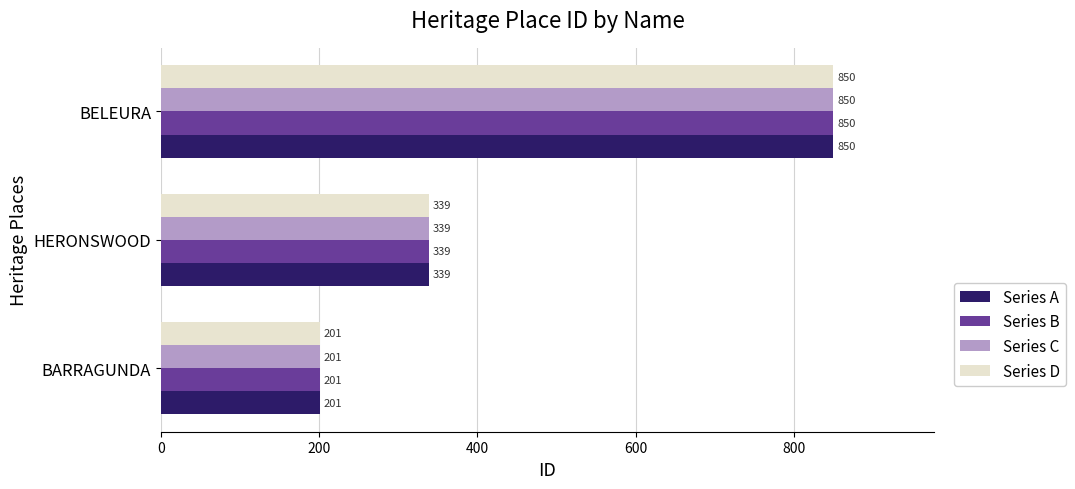

Is the value of Series C at HERONSWOOD greater than the value of Series B at BARRAGUNDA?

Yes